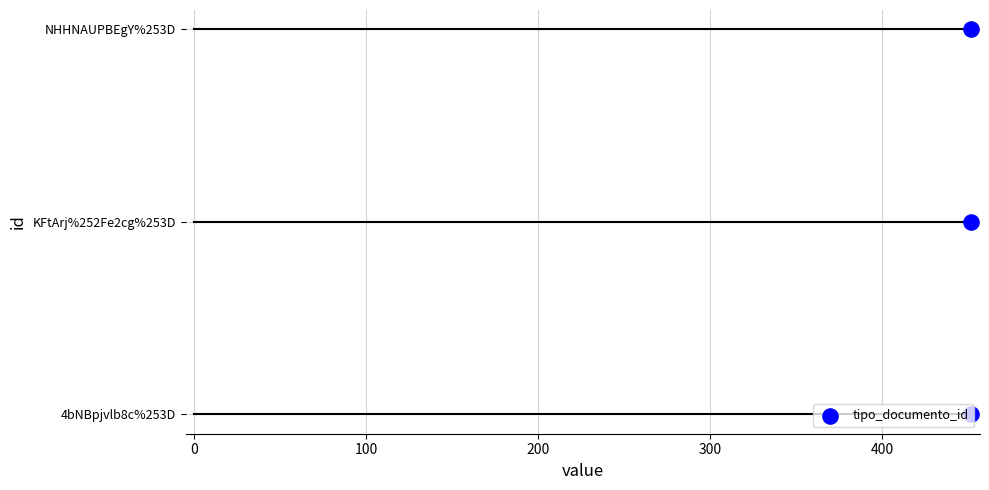

What is the change in value from 0 to 100?

+1